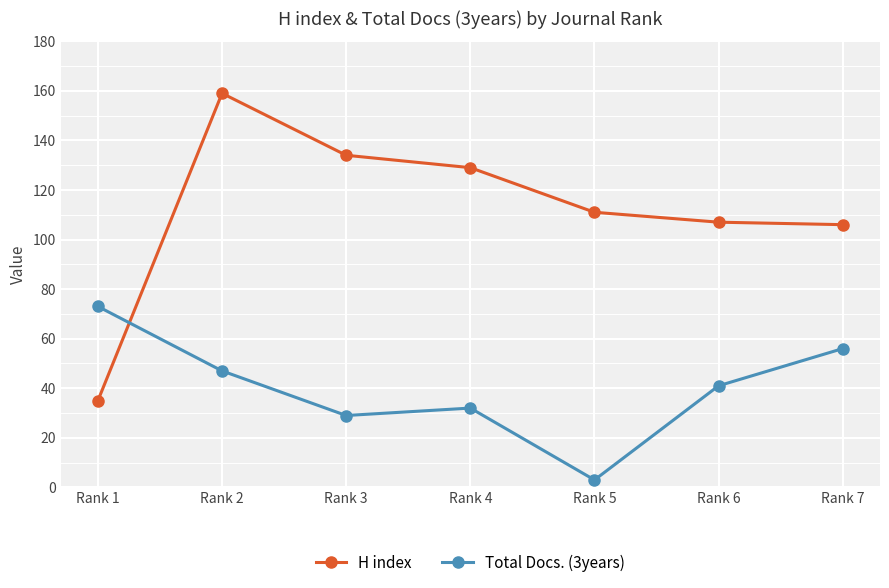

Does the chart display data point markers on the line(s)?

Yes